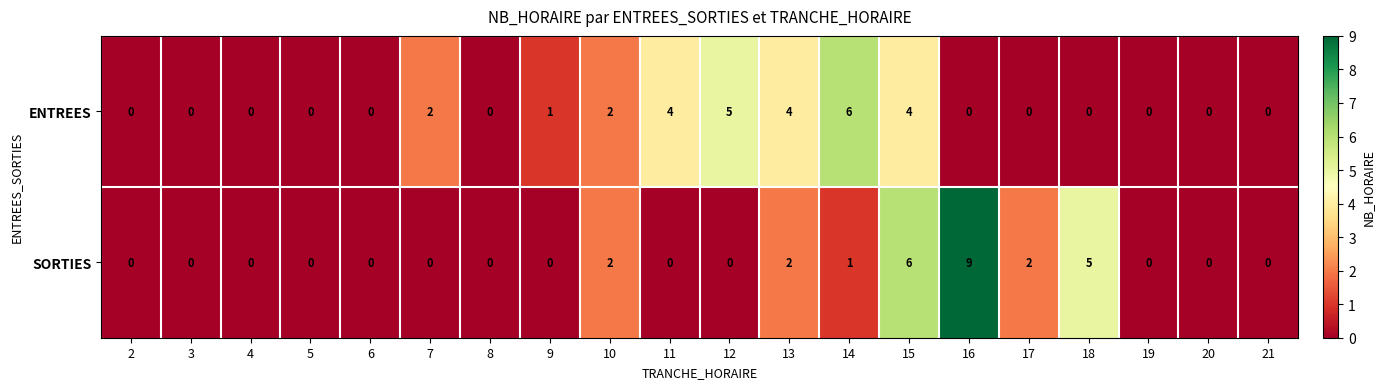

The SORTIES series shows 0 at 20. True or false?

True